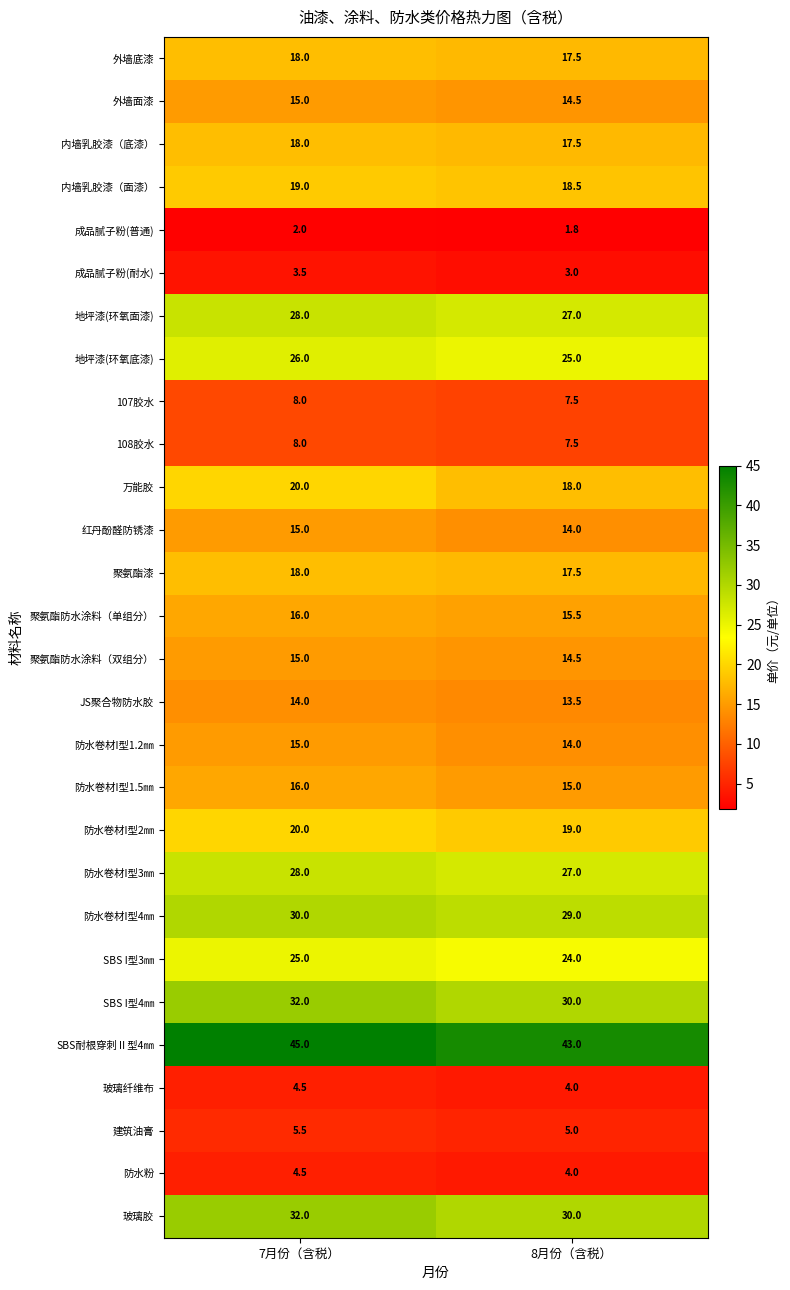

What value does the 万能胶 series have at 7月份（含税）?

20.0